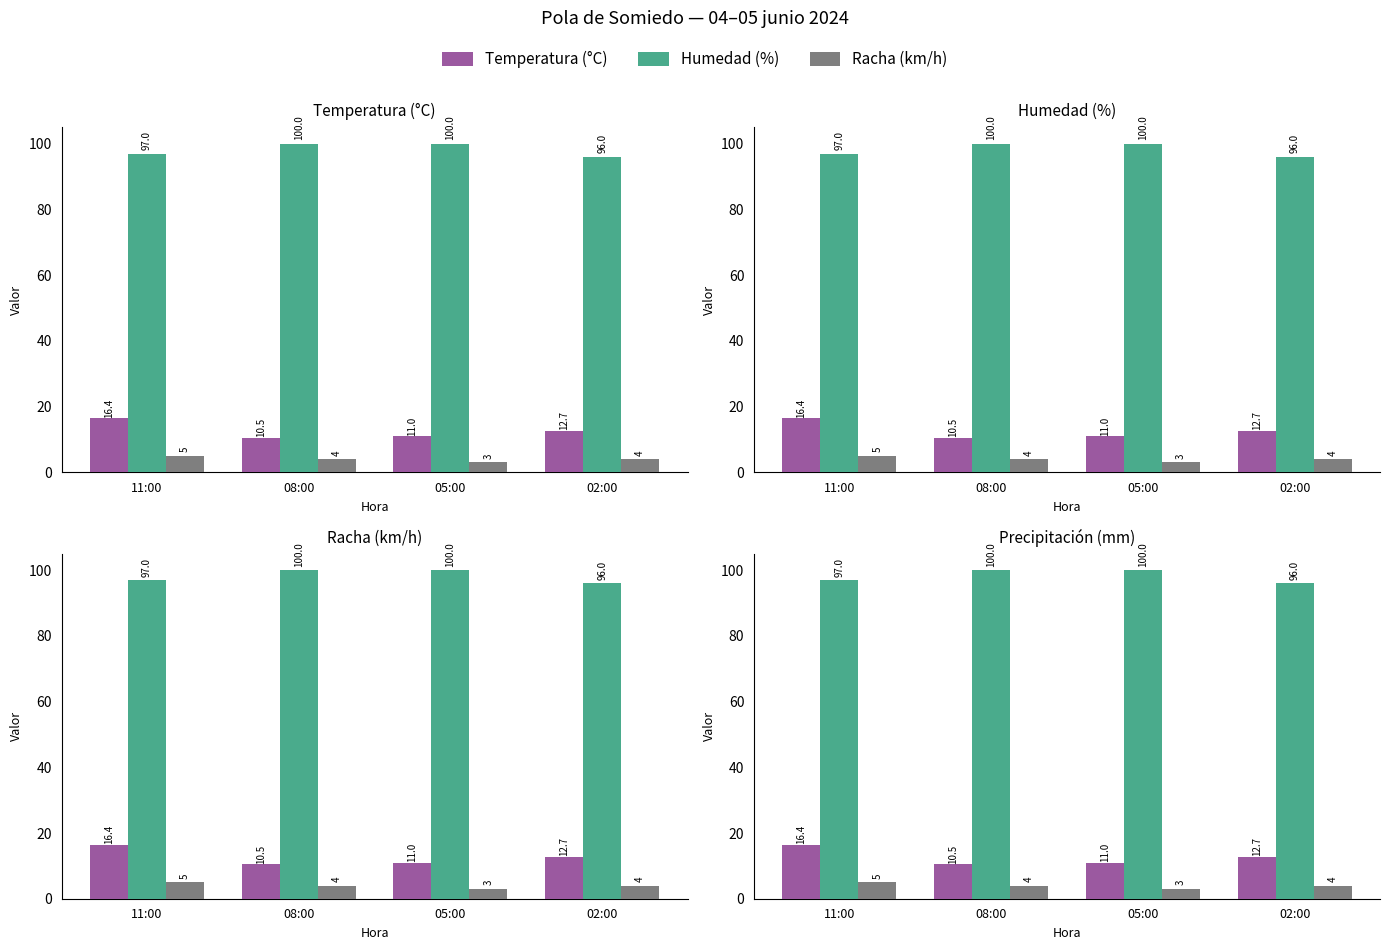

What position from the left is 02:00?

4